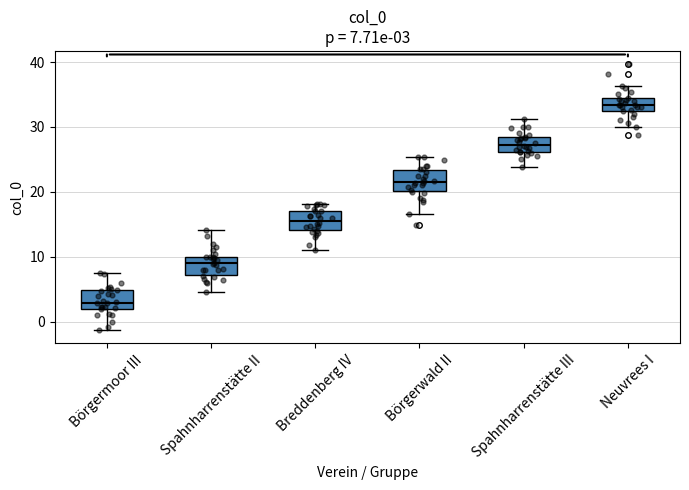

Which box's median line is the highest?

Neuvrees I